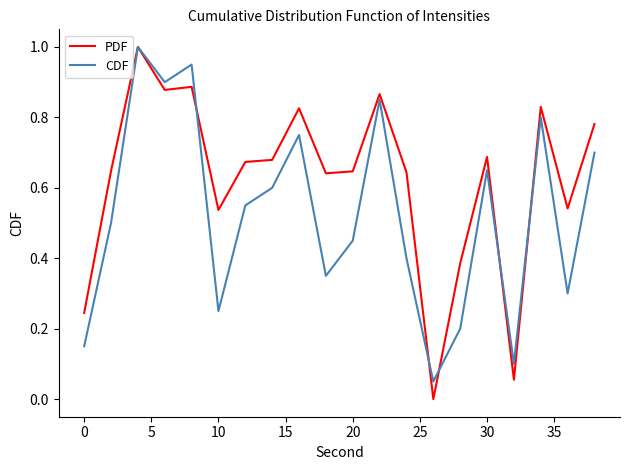

Which series has the largest total across all categories?

PDF